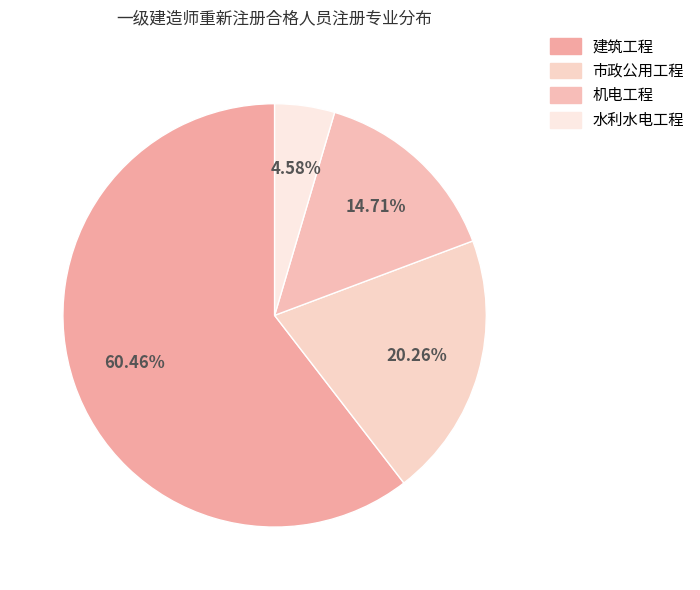

How many segments does this pie chart have?

4